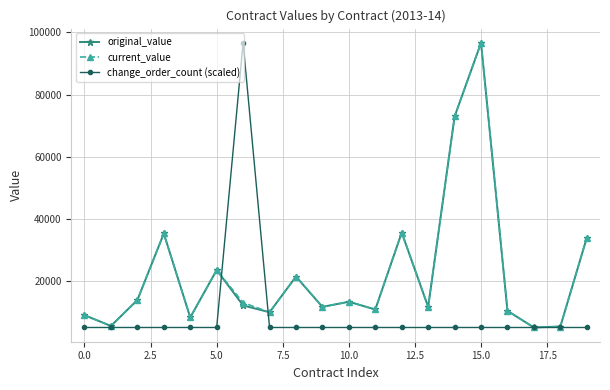

What is the sum of all change_order_count (scaled) values?

195077.0